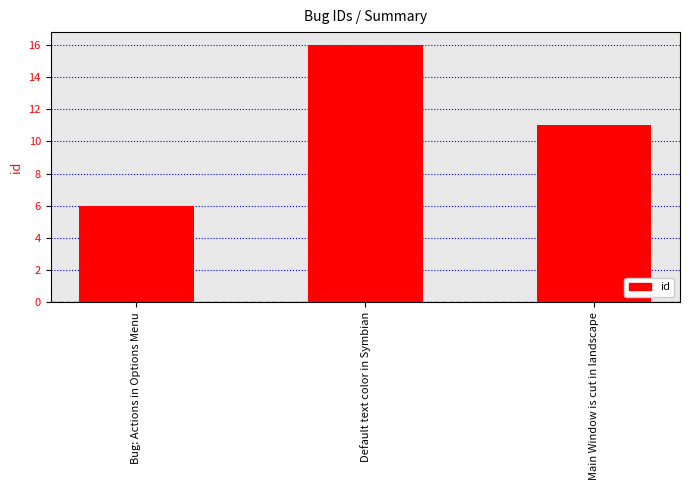

What is the greatest value displayed?

16